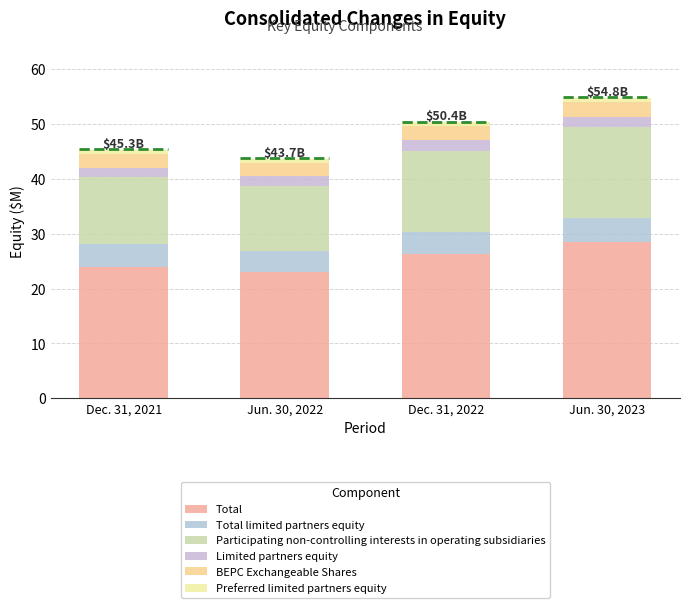

Which series has the largest range (max minus min)?

Total